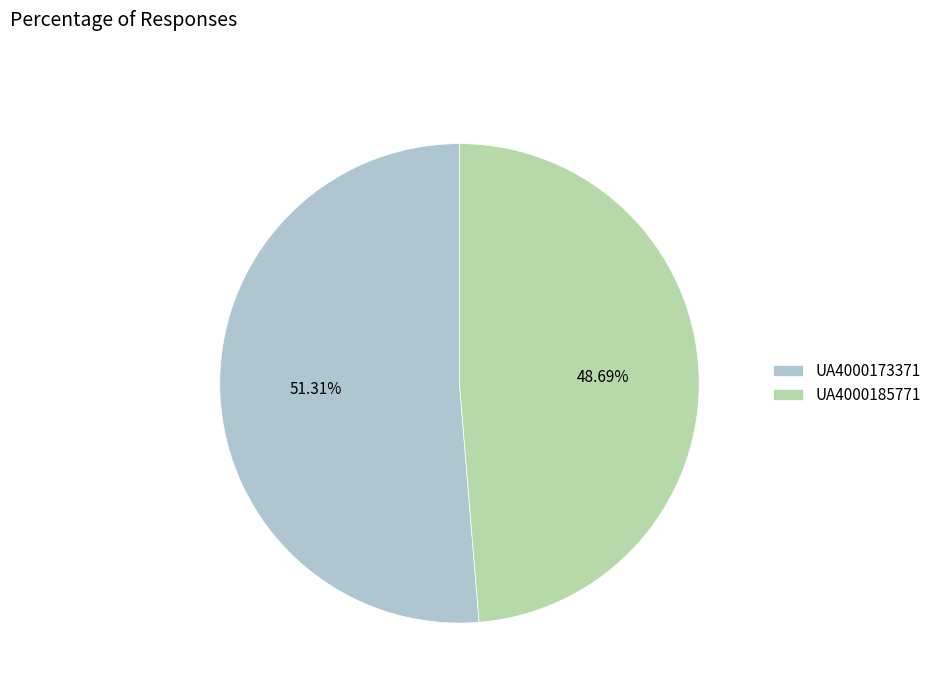

What is the majority slice?

UA4000173371